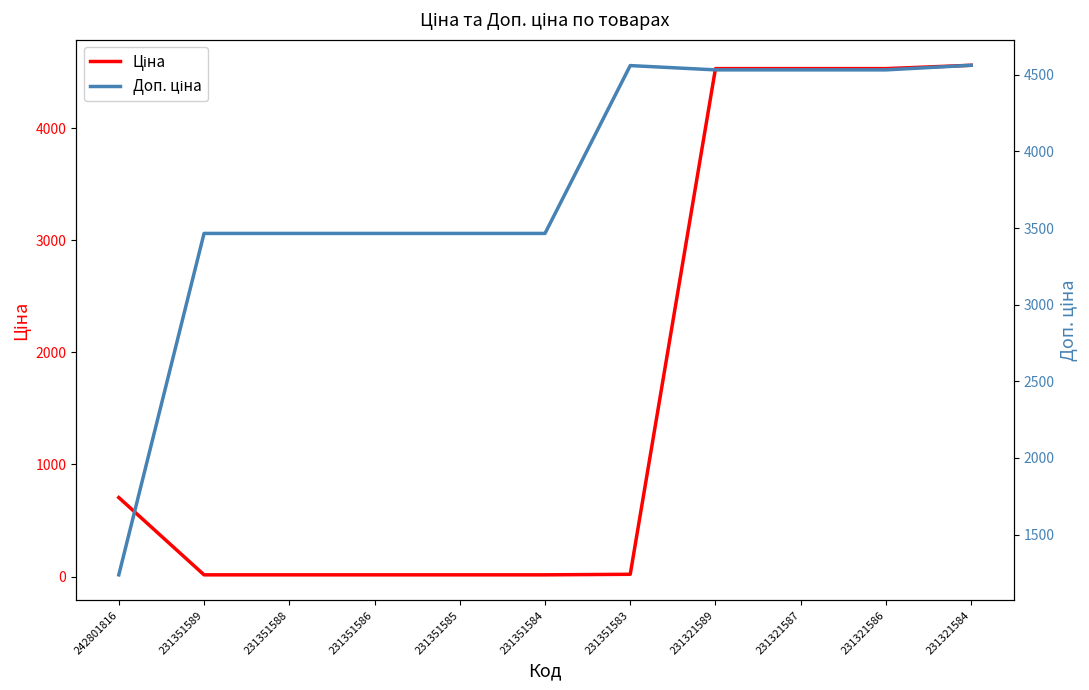

What is the value of the Доп. ціна point at the 5th from the left?

3465.0